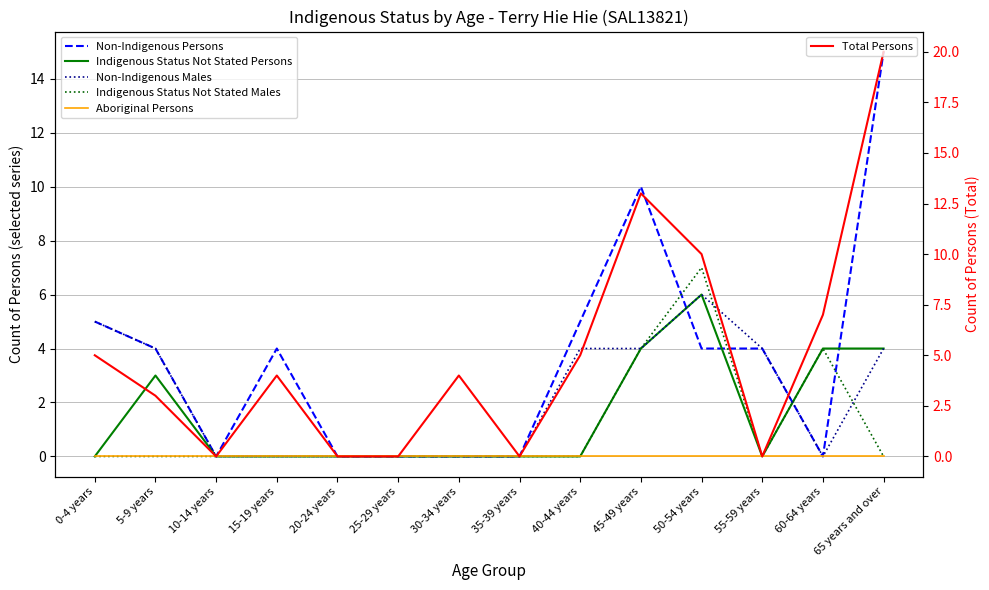

True or false: Aboriginal Persons and Non-Indigenous Males cross at least once.

False